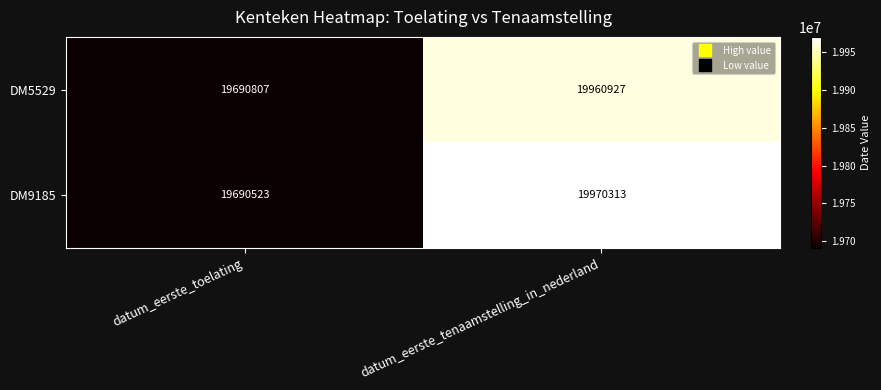

What is the total value across all series at datum_eerste_toelating?

39381330